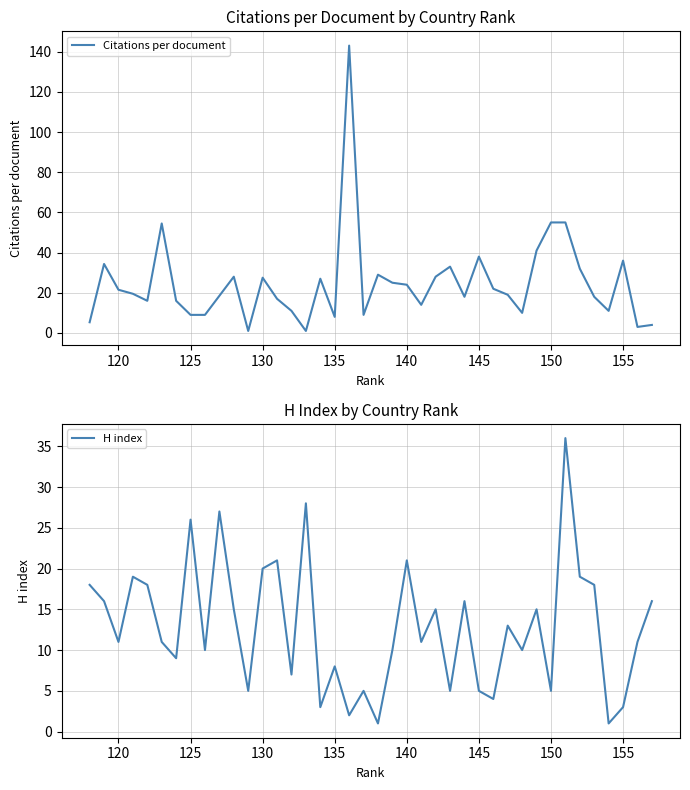

At how many categories does at least one series exceed 2?

40